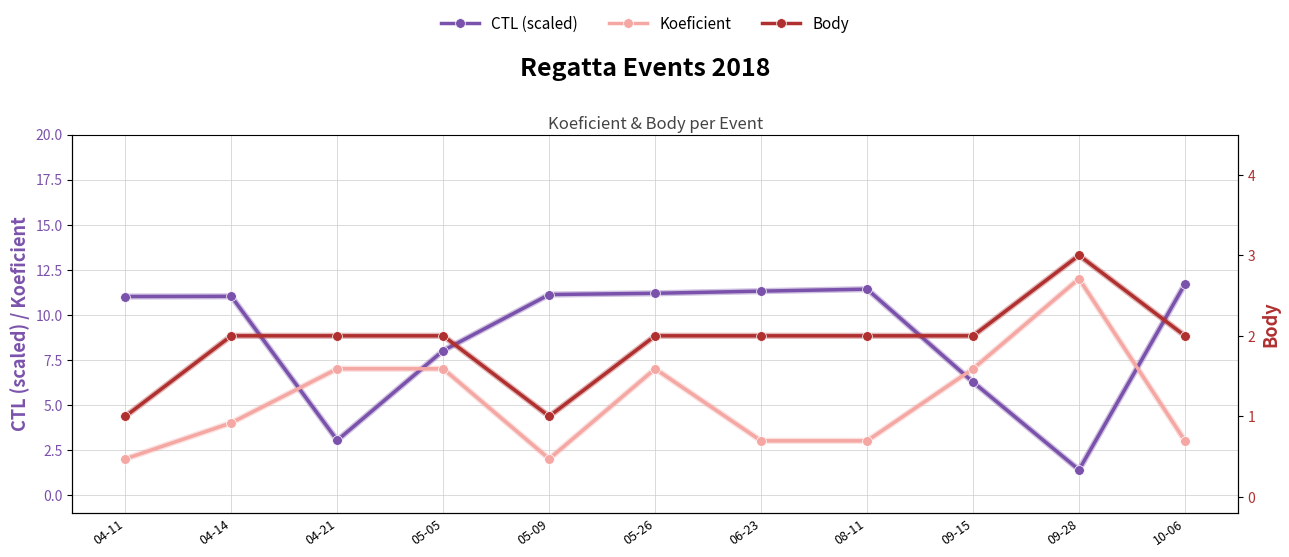

What is the sum of all Body values?

21.0